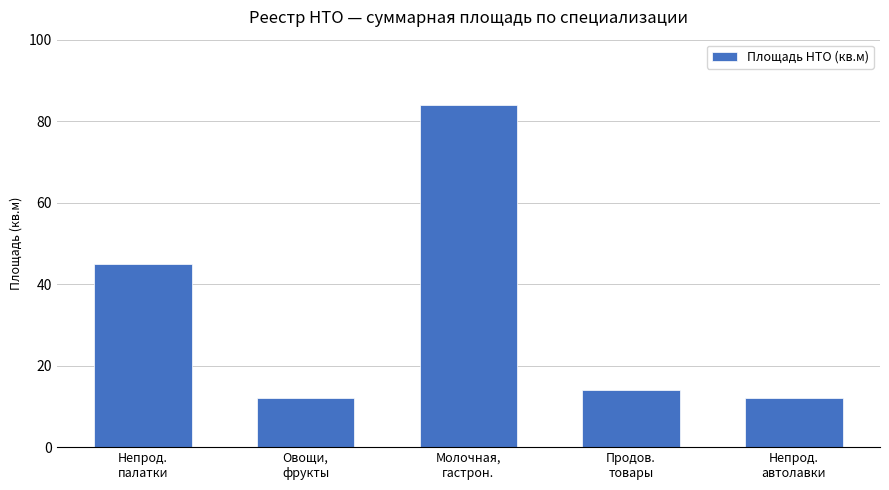

True or false: the data shows 14 at Продов.
товары.

True